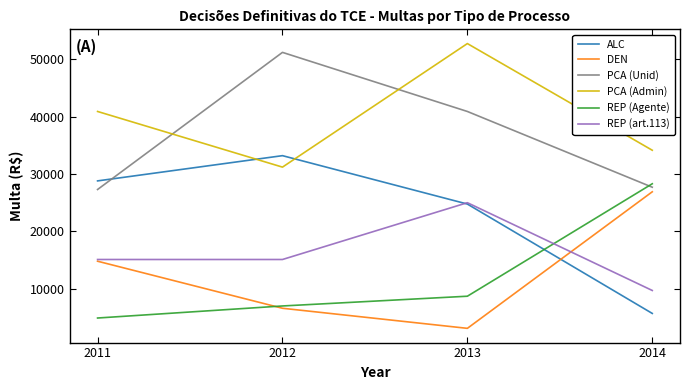

What is the approximate value of PCA (Unid) at 2014?

27700.0